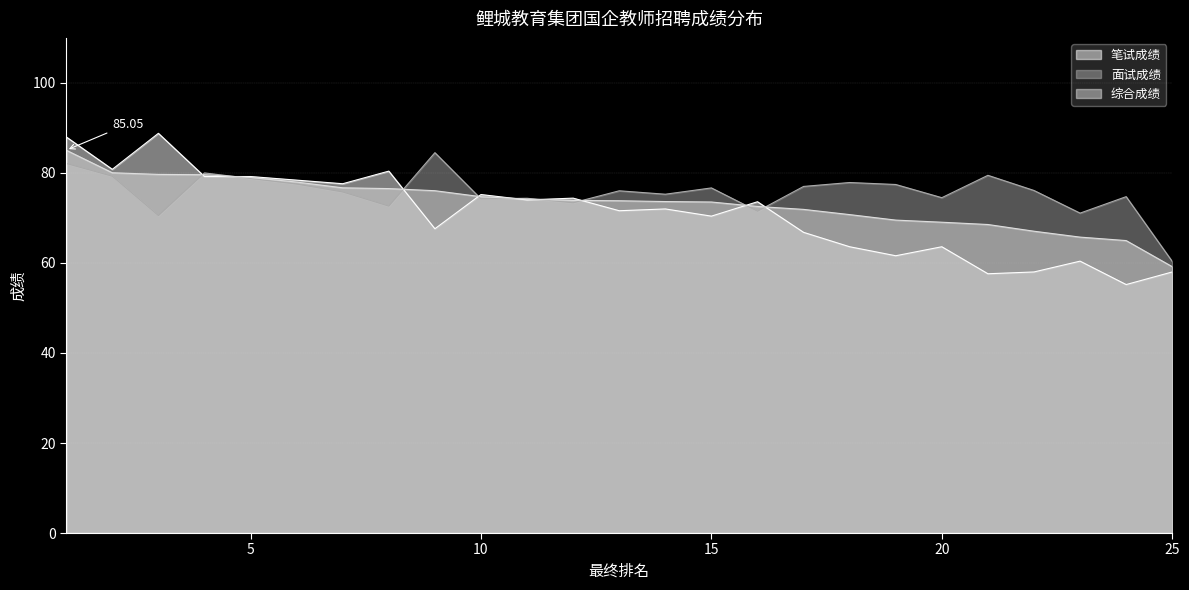

What is the difference between the maximum and minimum values in the 综合成绩 series?

25.9